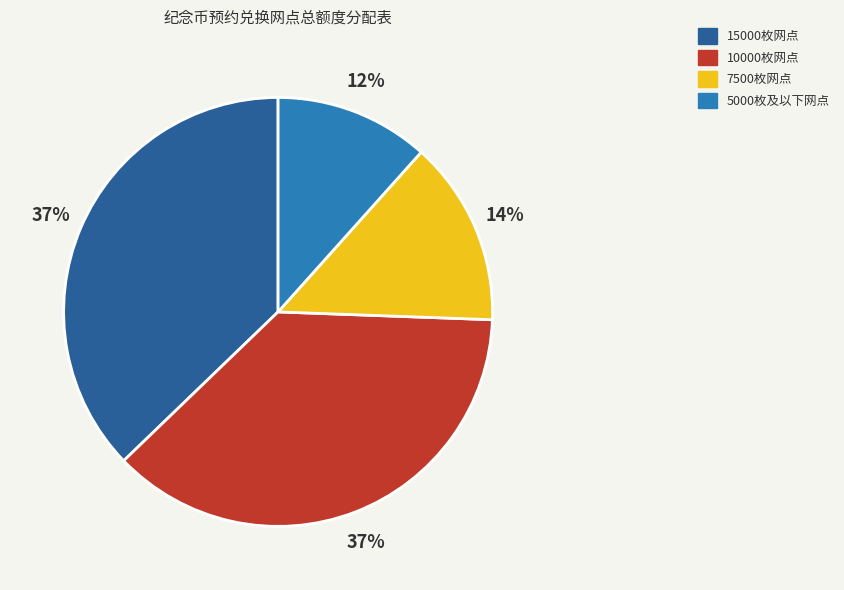

To the nearest percent, what is the average slice percentage?

25%